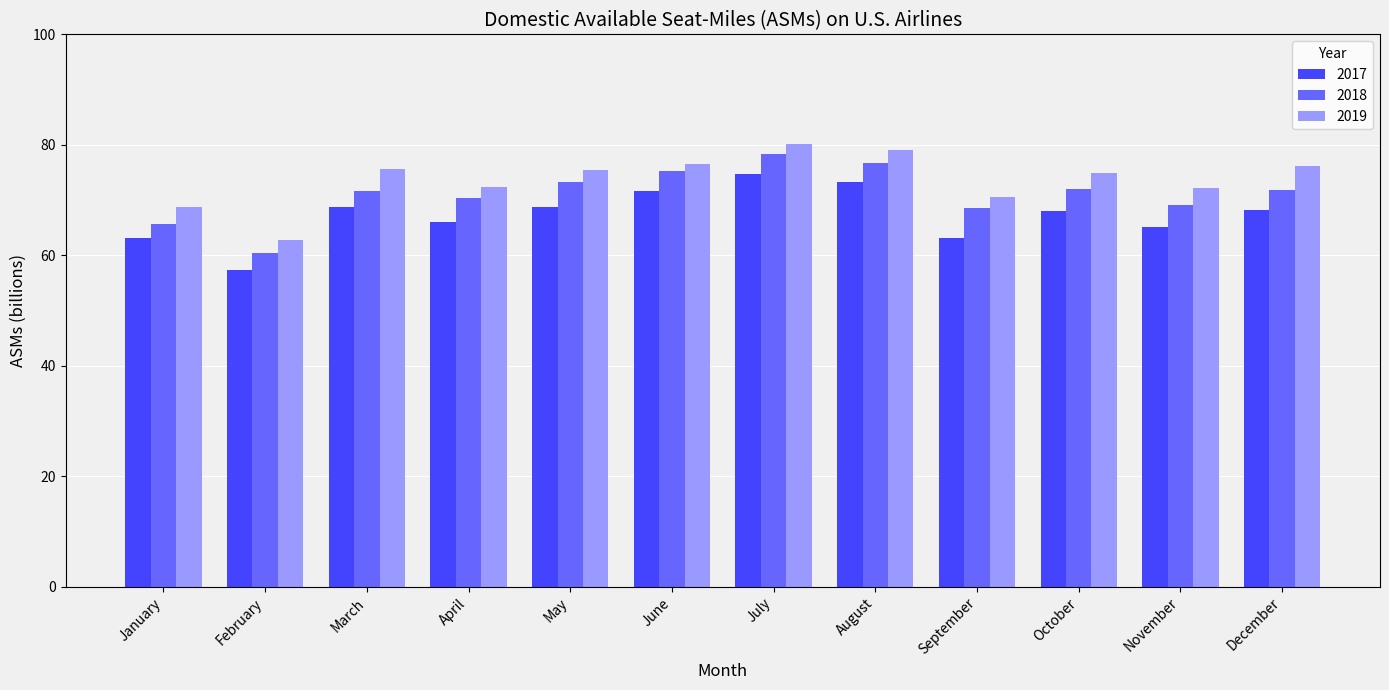

Is it true that 2019 equals 68.8 at January?

True